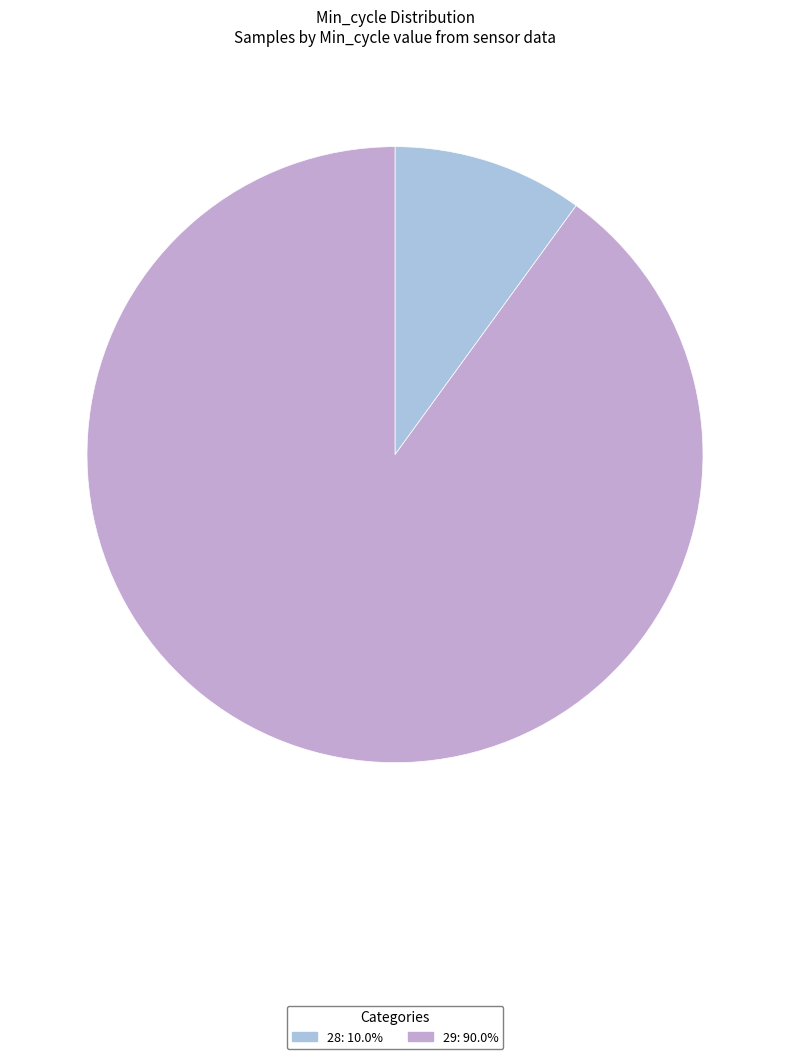

Is there any slice that represents more than half of the pie?

Yes